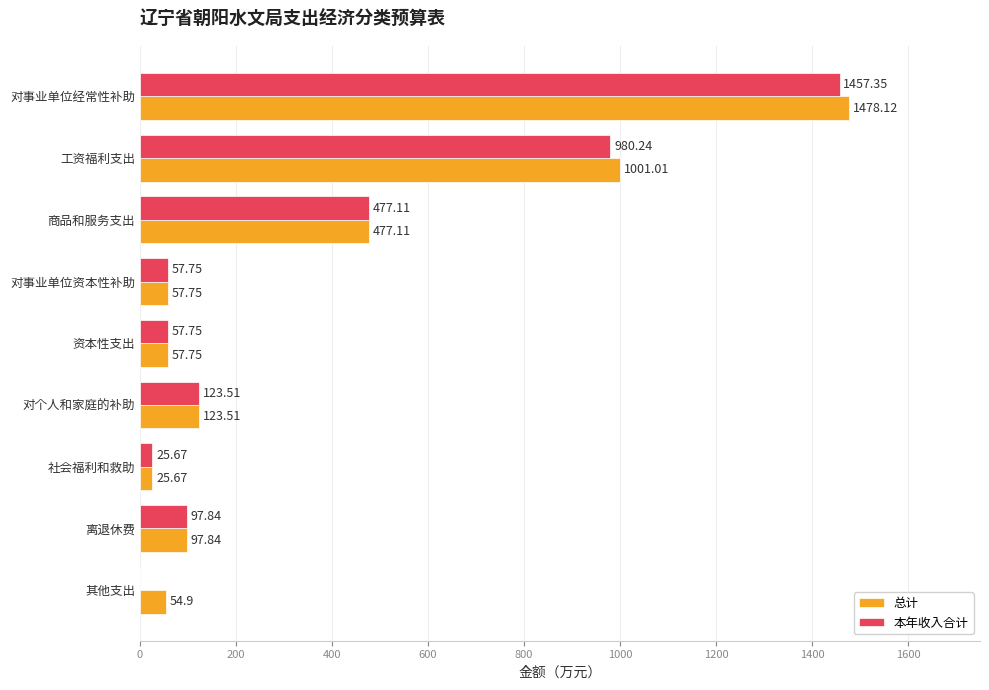

What is the sum of the 总计 values at 其他支出 and 商品和服务支出?

532.0